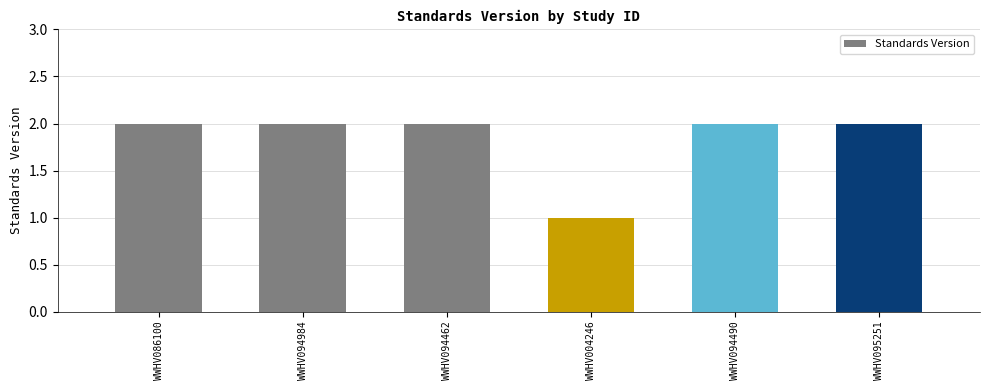

Does the chart contain any negative values?

No